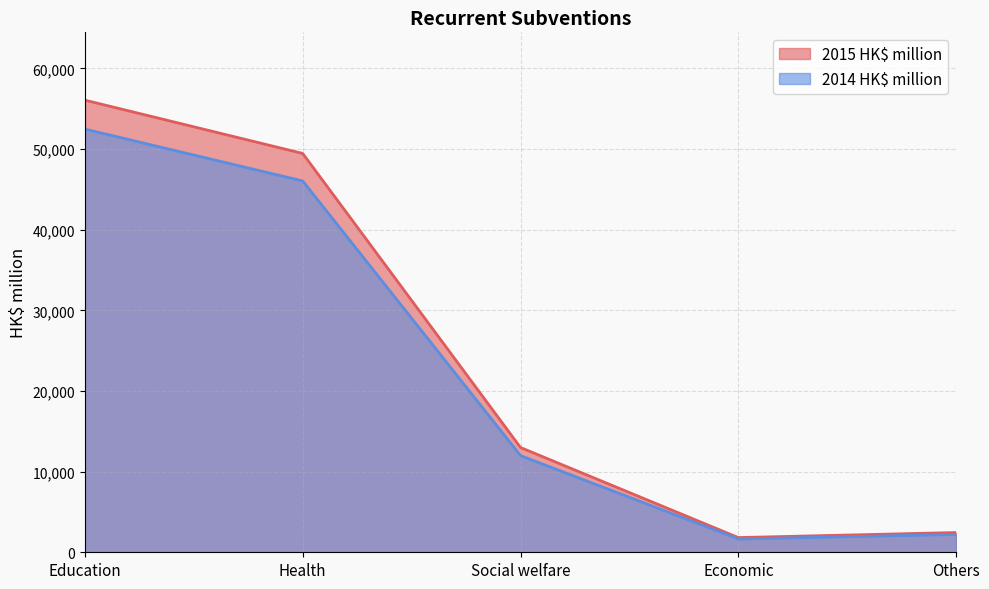

How many values in the 2014 HK$ million series exceed 11989?

2